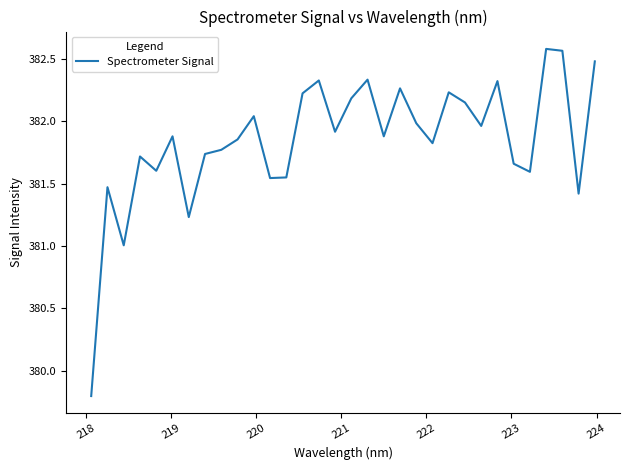

Is this an area chart (filled region under the line)?

No